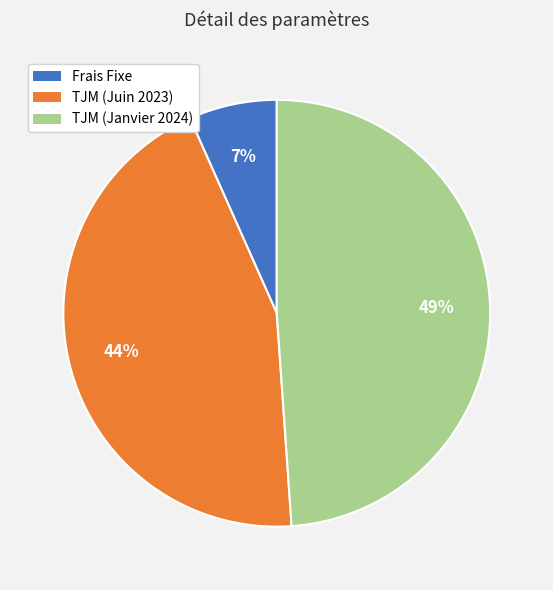

To the nearest percent, what percentage of the pie is TJM (Janvier 2024)?

49%